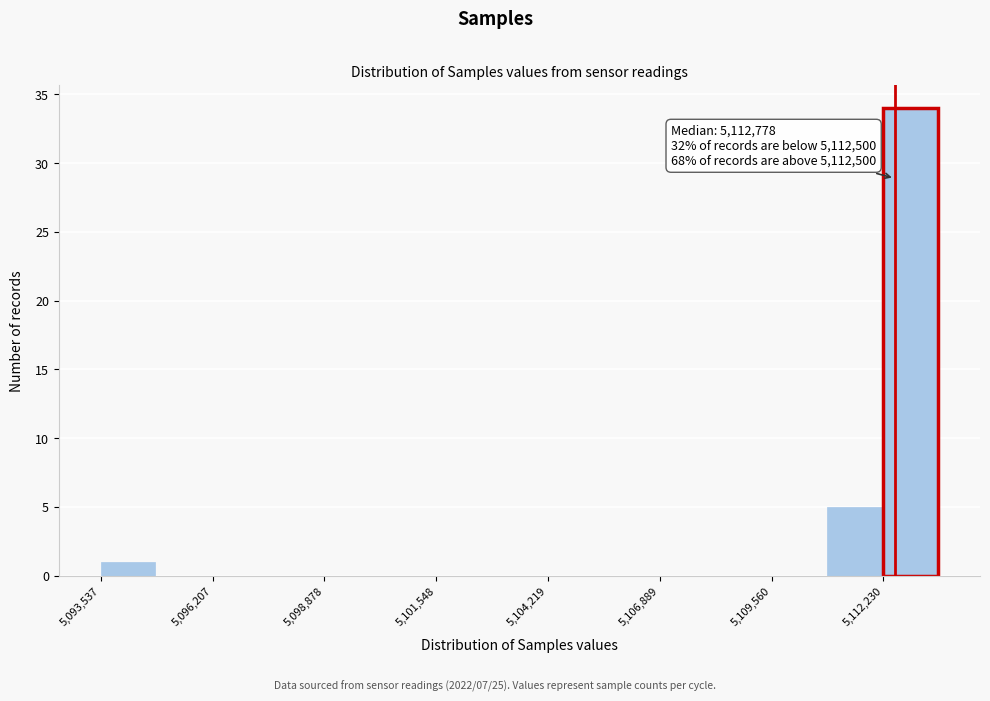

Around what value on the x-axis is the tallest bar? Give the approximate position of its centre, as read against the axis.

5113000